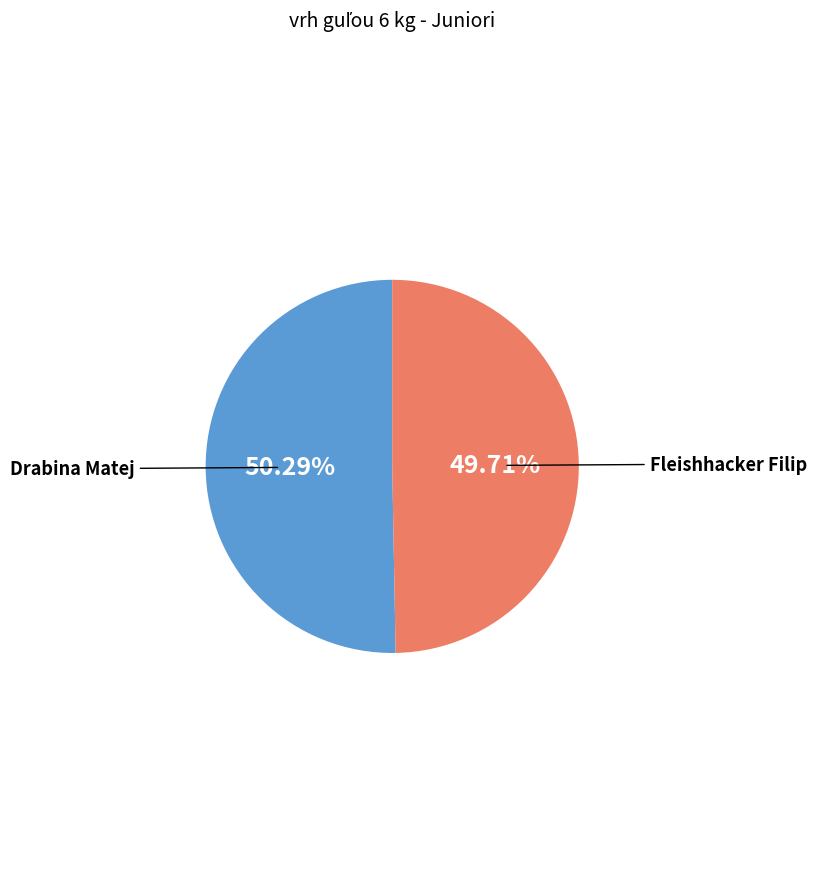

To the nearest percent, what portion does Drabina Matej represent?

50%